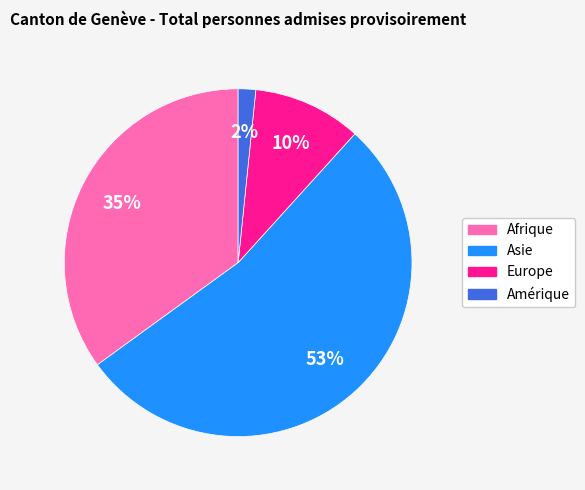

What is the largest slice in the pie chart?

Asie